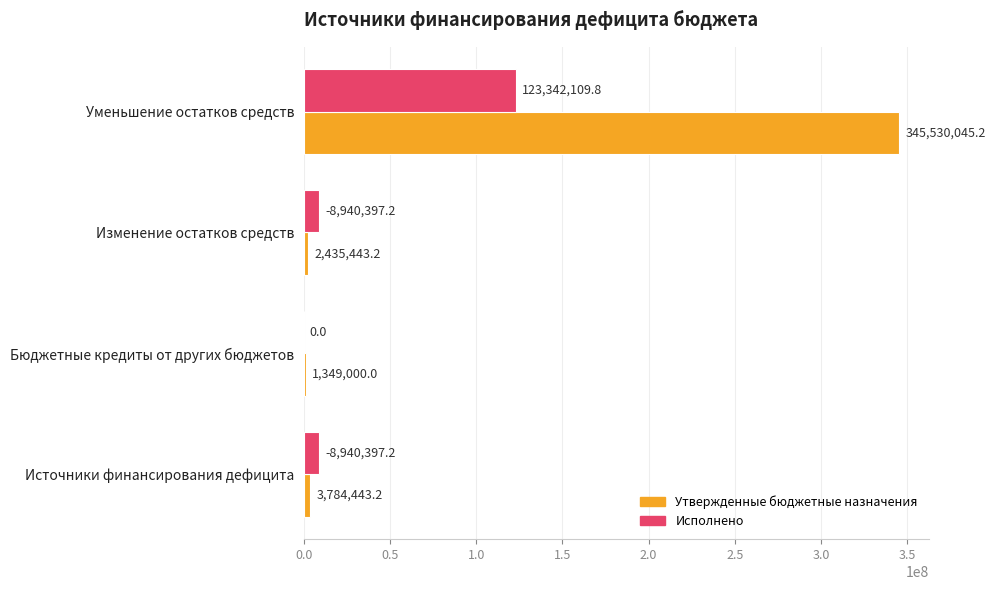

What is the sum of all Утвержденные бюджетные назначения values?

353098931.6